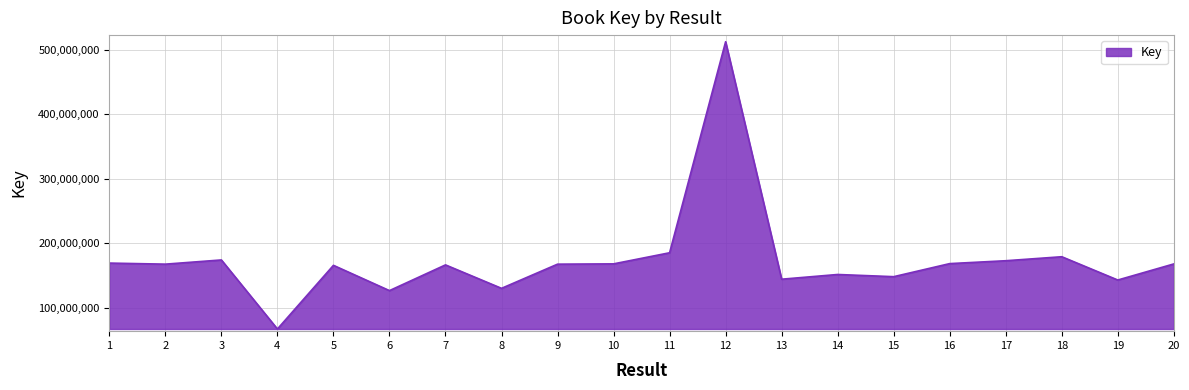

What is the average value?

173738014